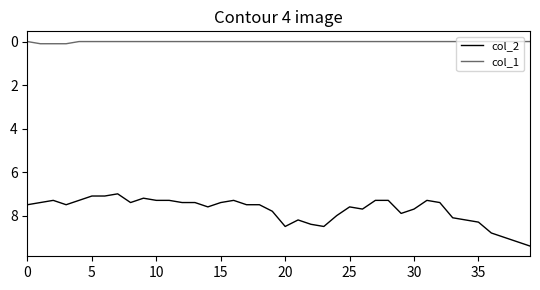

Reading left to right, what are all the values shown in this chart?

col_2: 7.5	7.4	7.3	7.5	7.3	7.1	7.1	7.0	7.4	7.2	7.3	7.3	7.4	7.4	7.6	7.4	7.3	7.5	7.5	7.8	8.5	8.2	8.4	8.5	8.0	7.6	7.7	7.3	7.3	7.9	7.7	7.3	7.4	8.1	8.2	8.3	8.8	9.0	9.2	9.4
col_1: 0.0	0.1	0.1	0.1	0.0	0.0	0.0	0.0	0.0	0.0	0.0	0.0	0.0	0.0	0.0	0.0	0.0	0.0	0.0	0.0	0.0	0.0	0.0	0.0	0.0	0.0	0.0	0.0	0.0	0.0	0.0	0.0	0.0	0.0	0.0	0.0	0.0	0.0	0.0	0.0